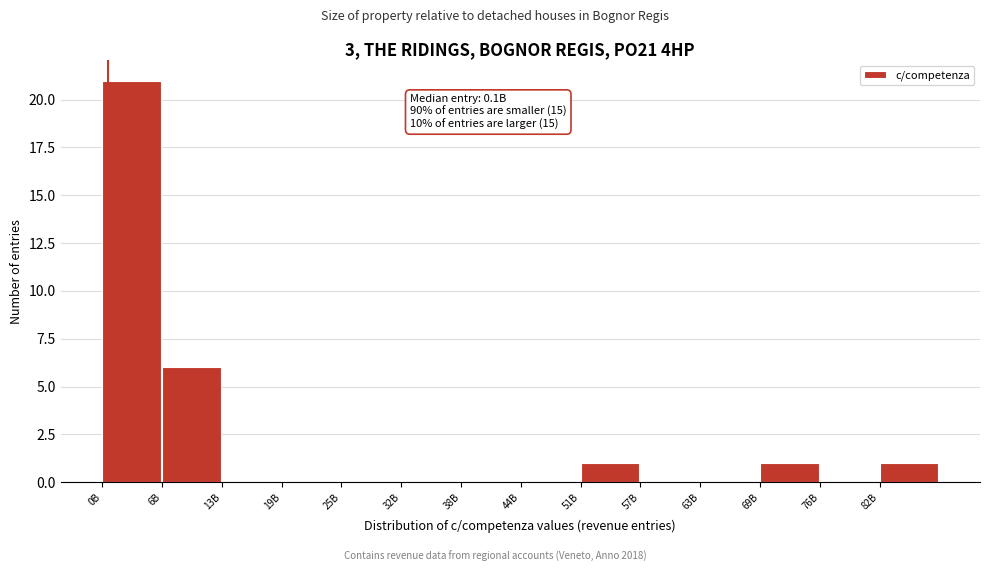

Reading left to right, what are all the values shown in this chart?

0B=21	6B=6	13B=0	19B=0	25B=0	32B=0	38B=0	44B=0	51B=1	57B=0	63B=0	69B=1	76B=0	82B=1